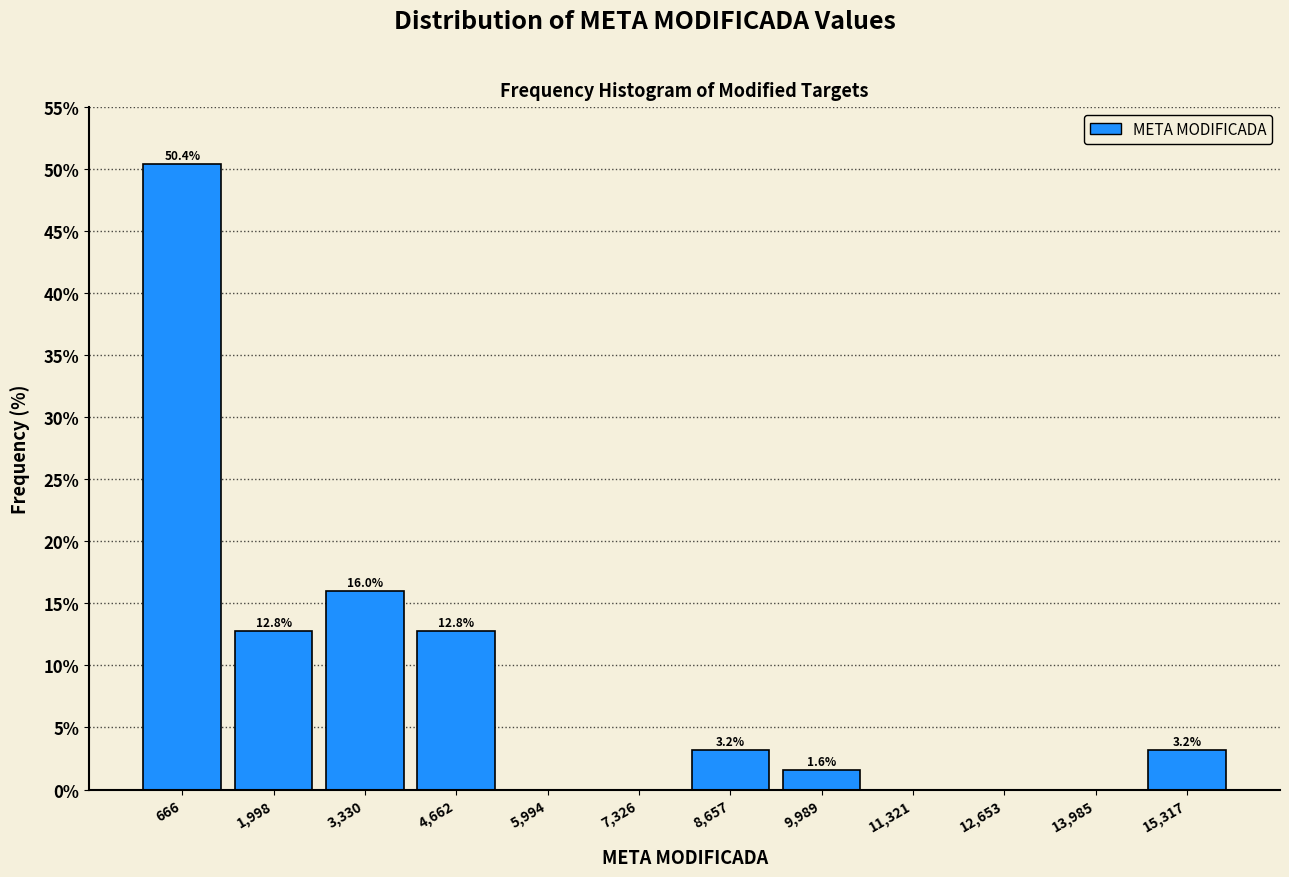

Over which range of the x-axis is the bar tallest?

0 to 1400